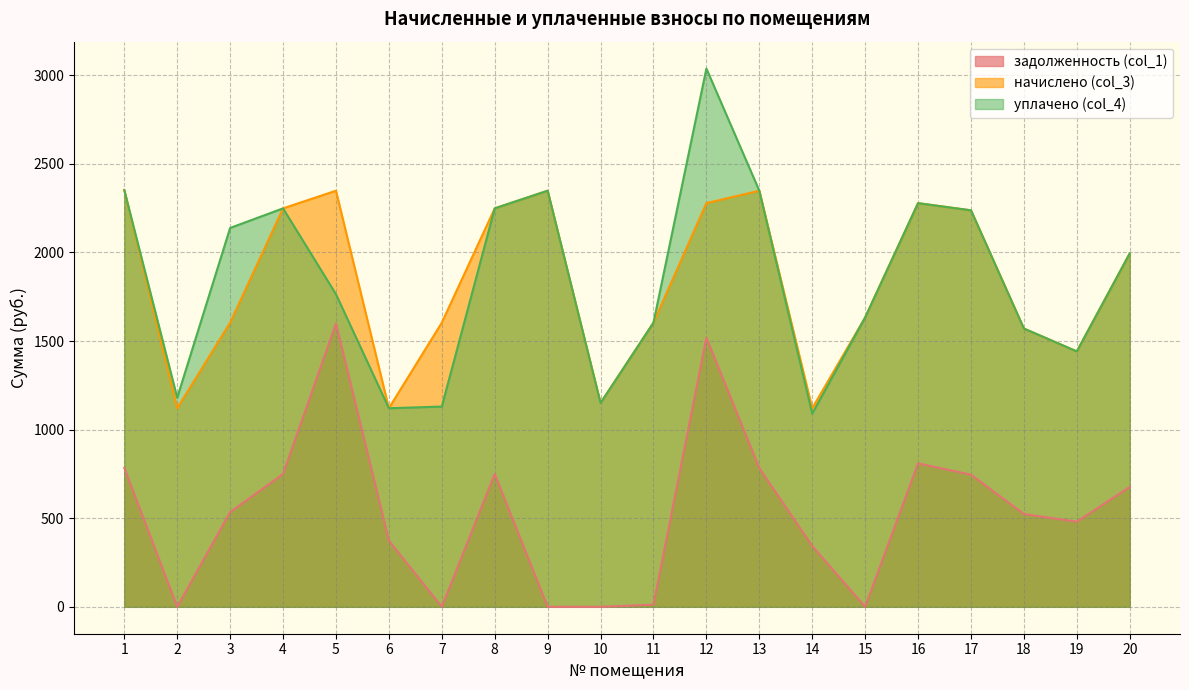

Reading left to right, what are all the values shown in this chart?

задолженность (col_1): 1=784.1	2=0.0	3=534.6	4=749.7	5=1598.9	6=373.6	7=0.0	8=749.7	9=0.0	10=0.0	11=12.1	12=1519.0	13=782.9	14=343.4	15=0.0	16=809.5	17=746.0	18=523.5	19=480.5	20=676.5
начислено (col_3): 1=2352.3	2=1120.9	3=1603.9	4=2249.1	5=2348.6	6=1120.9	7=1603.9	8=2249.1	9=2348.6	10=1150.3	11=1603.9	12=2278.6	13=2348.6	14=1120.9	15=1633.3	16=2278.6	17=2238.0	18=1570.7	19=1441.6	20=1994.7
уплачено (col_4): 1=2352.3	2=1180.4	3=2138.5	4=2249.1	5=1764.4	6=1120.9	7=1130.3	8=2249.1	9=2348.6	10=1150.3	11=1603.9	12=3038.1	13=2348.6	14=1090.6	15=1633.3	16=2278.3	17=2238.0	18=1570.7	19=1441.6	20=1994.7